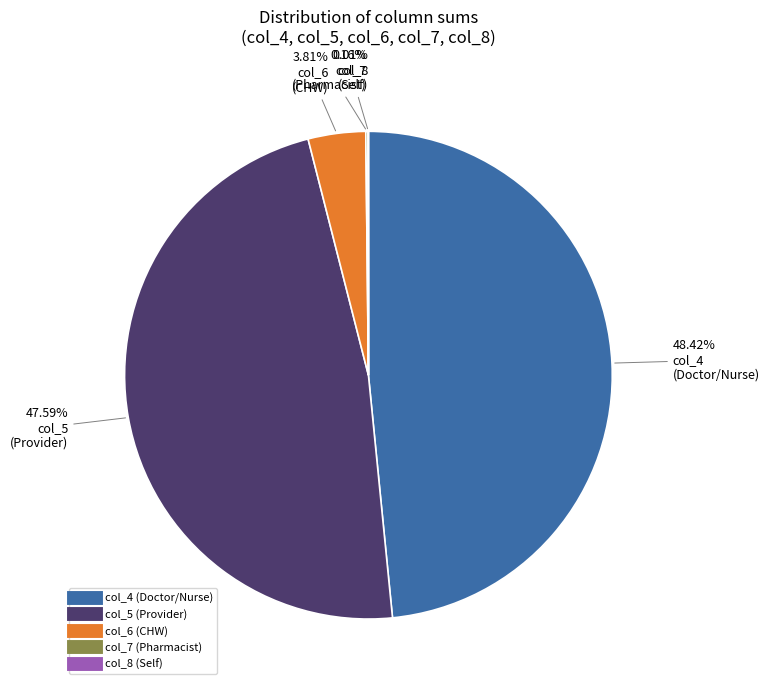

Does col_6 represent more than half of the total?

No